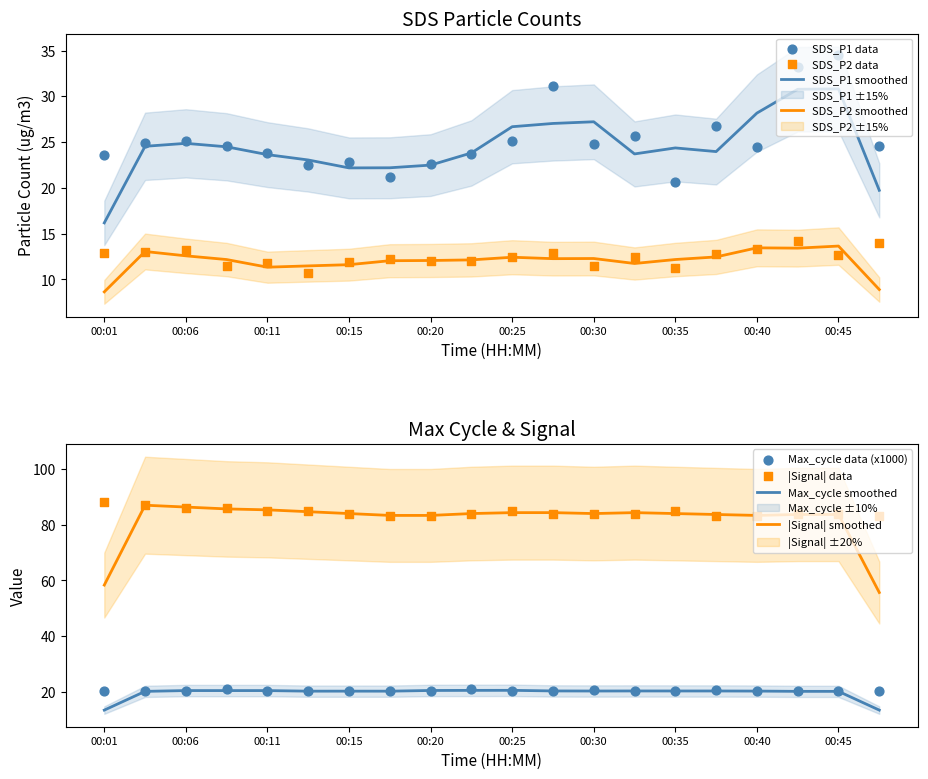

Which series has the widest spread of Y values?

SDS_P1